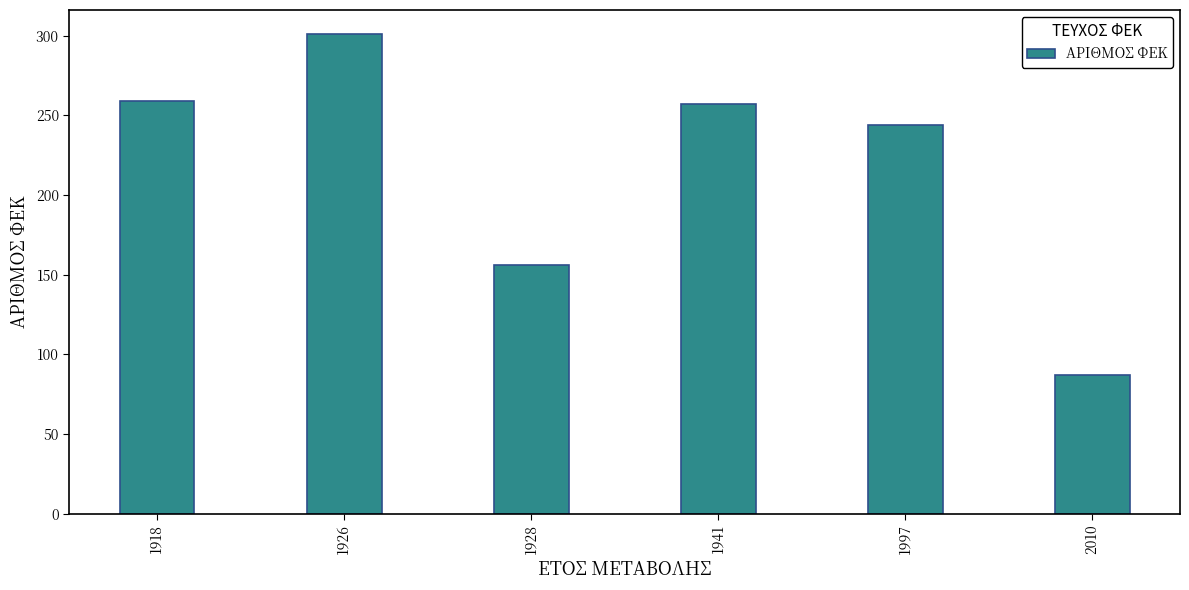

What is the greatest value displayed?

301